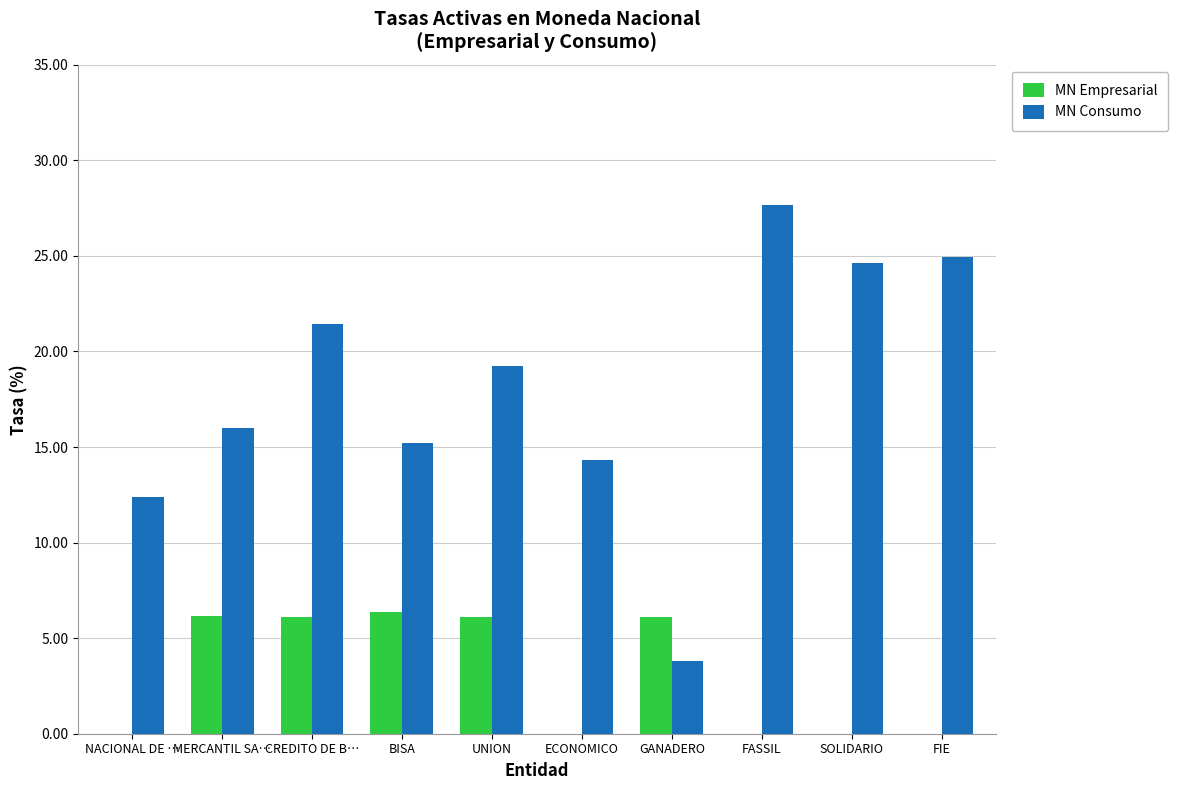

How many distinct data groups are displayed?

2